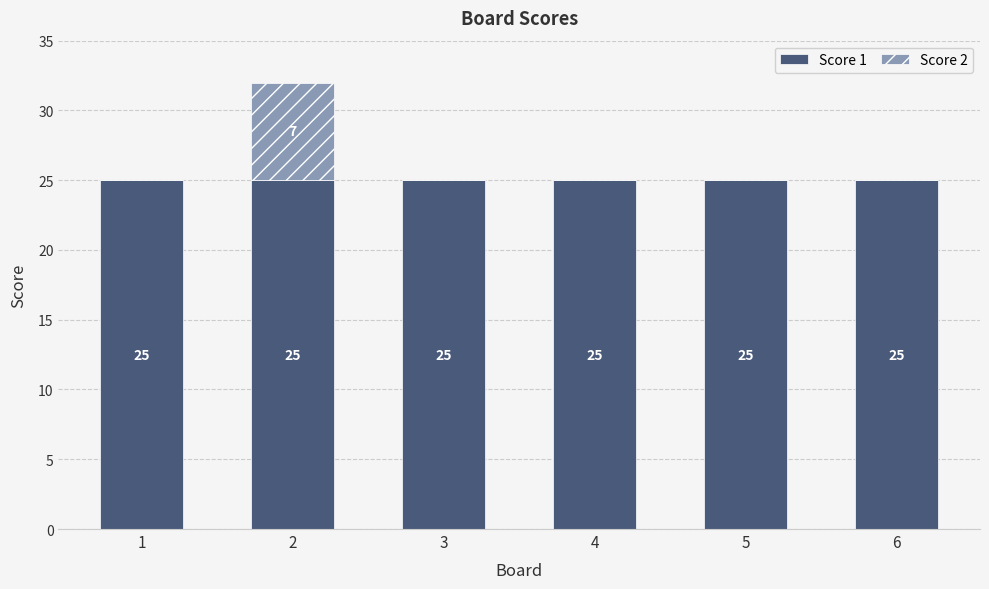

What is the highest value of the Score 1 series?

25